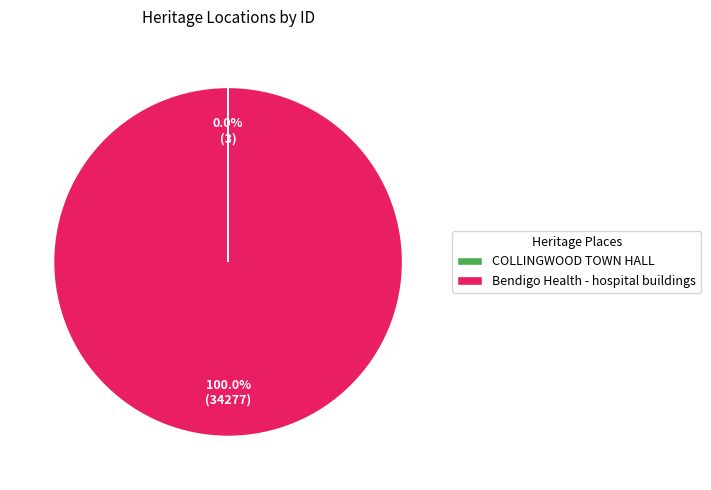

Which category has the biggest portion of the pie?

Bendigo Health - hospital buildings